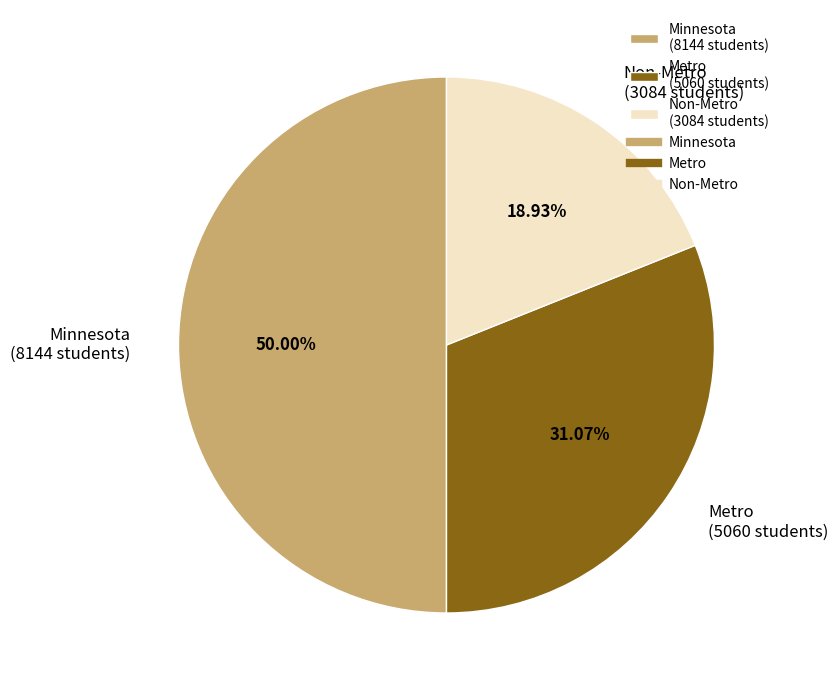

How many segments does this pie chart have?

3